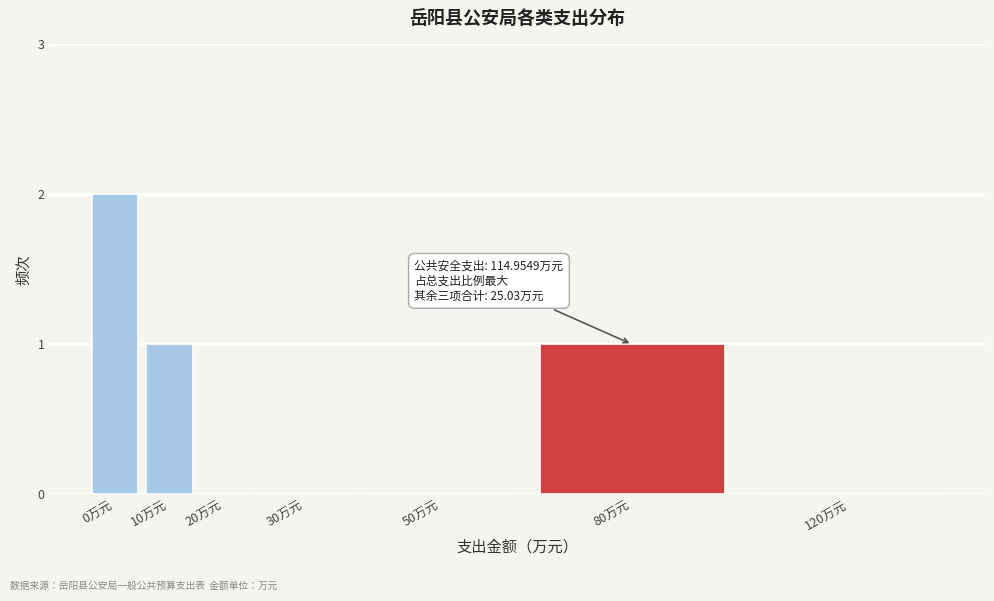

Reading left to right, extract all data points from this chart.

0万元=2	10万元=1	20万元=0	30万元=0	50万元=0	80万元=1	120万元=0